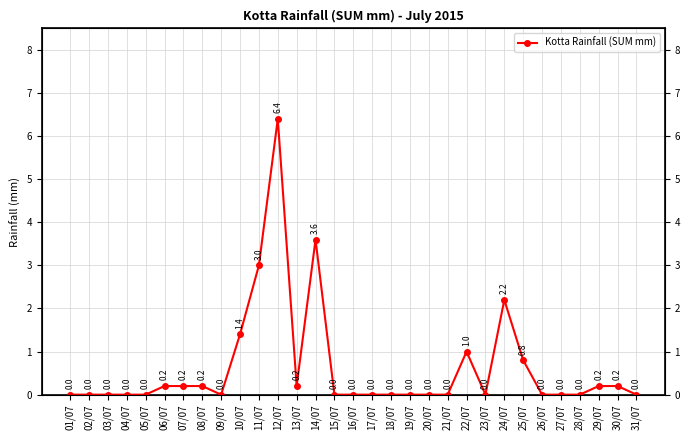

What is the greatest value displayed?

6.4